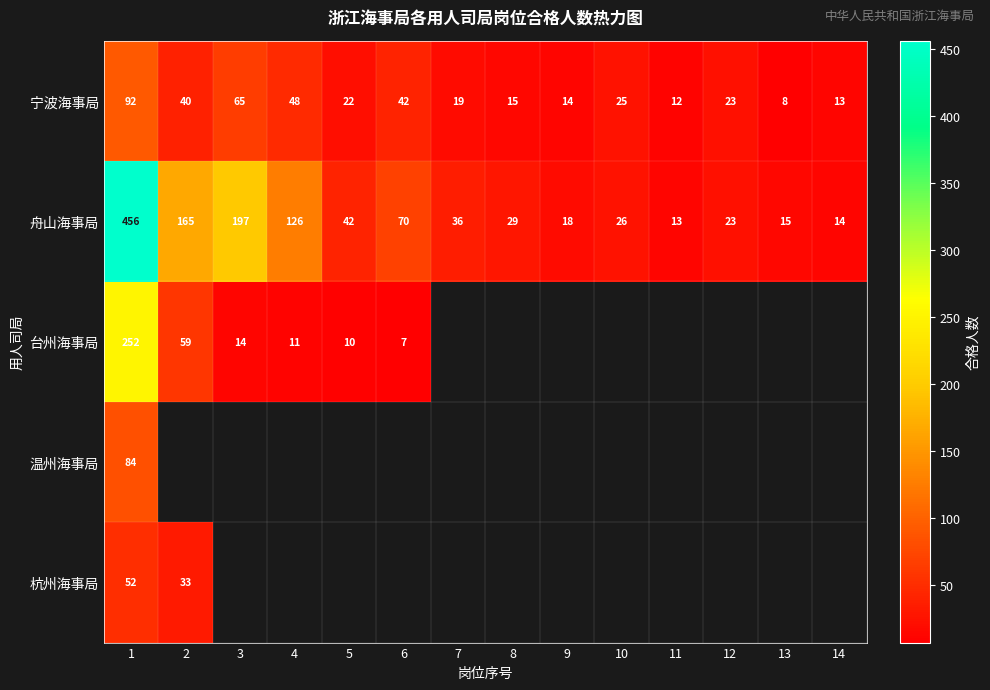

Which category has the lowest value across all series?

6